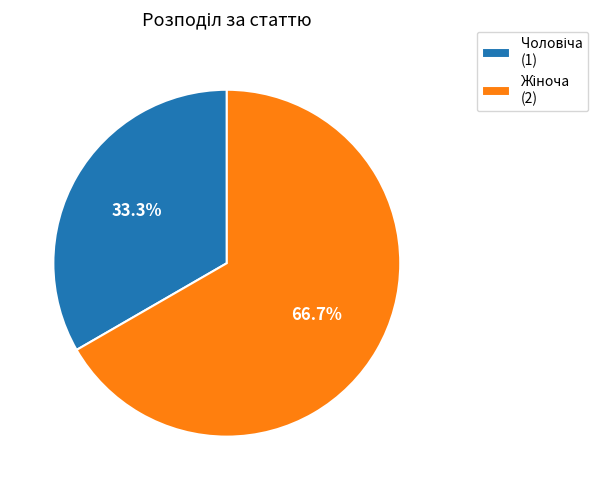

Is there a majority slice in this chart?

Yes